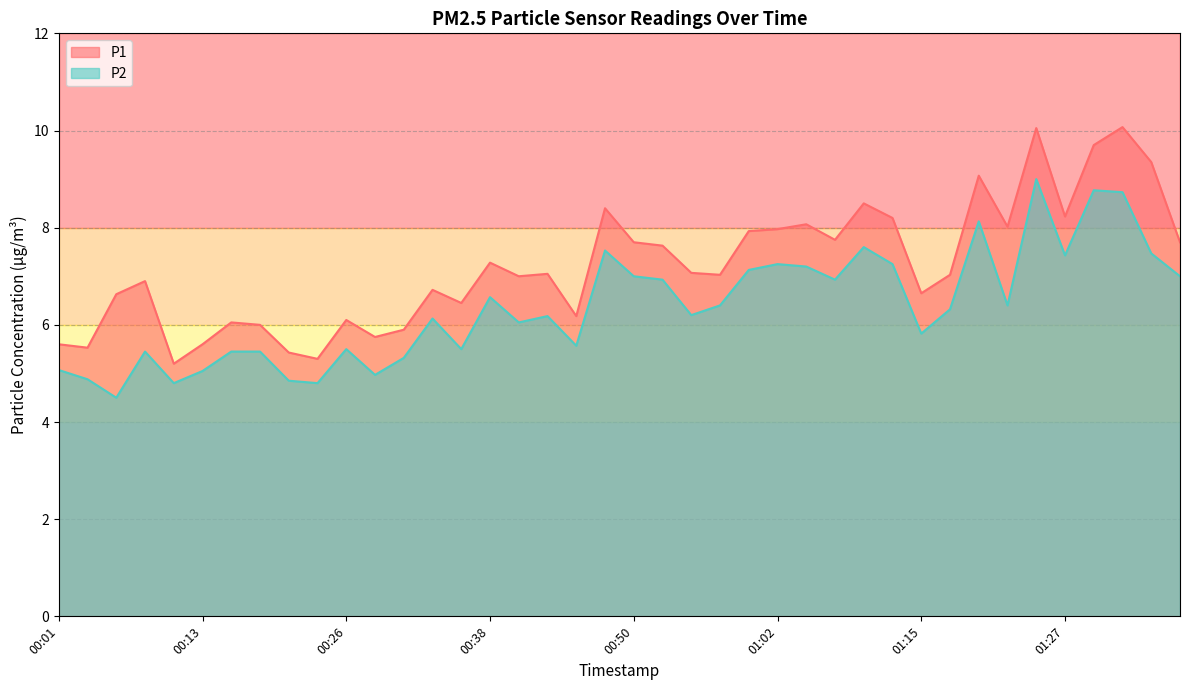

Rank the series by their maximum value, from lowest to highest.

P2, P1